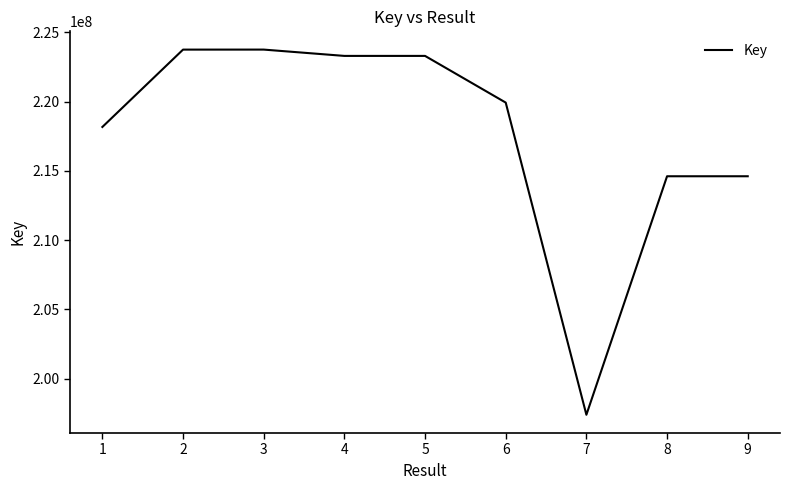

What is the smallest value displayed?

197387175